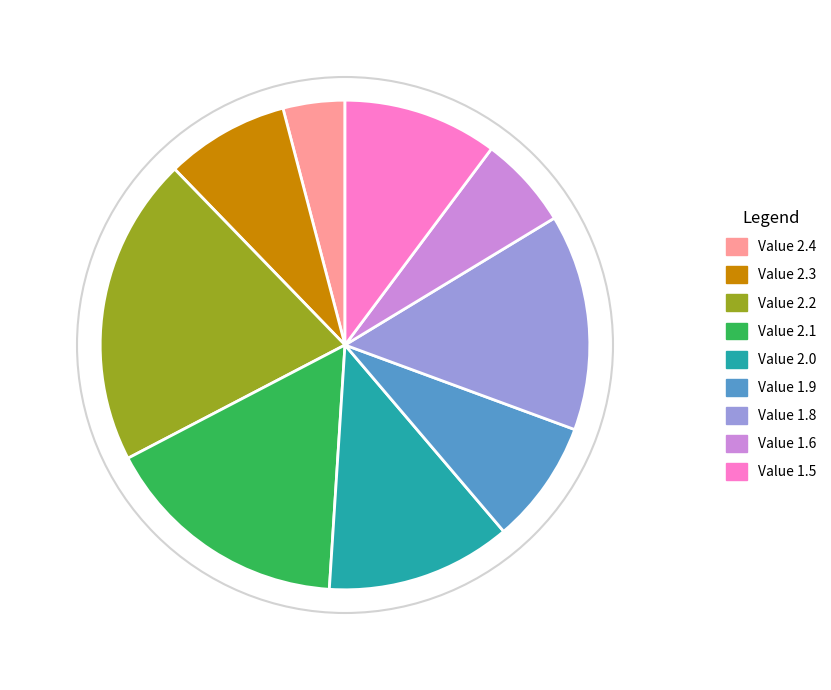

The Value 1.9 slice represents 8% of the pie. True or false?

True